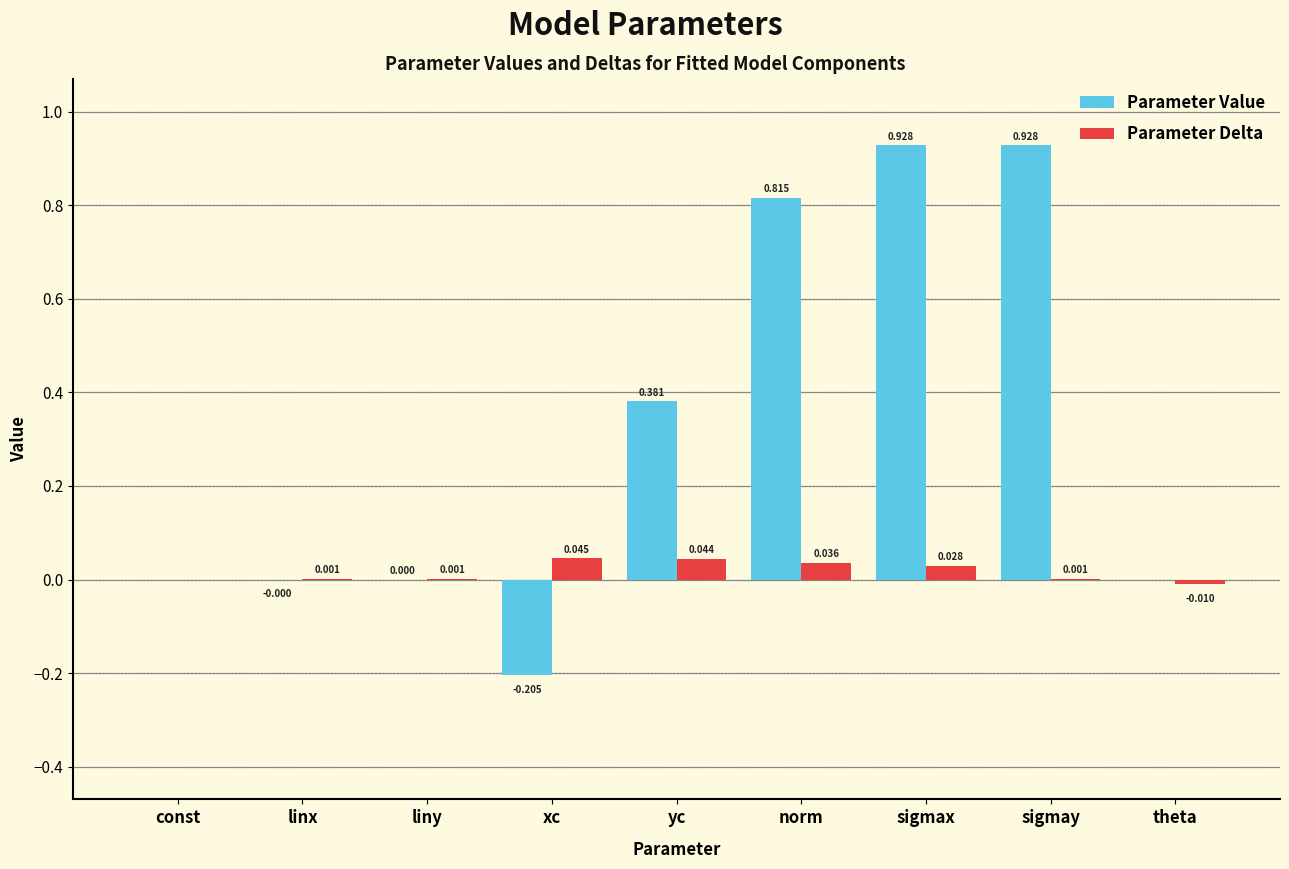

Between xc and theta, which series saw the biggest shift?

Parameter Value